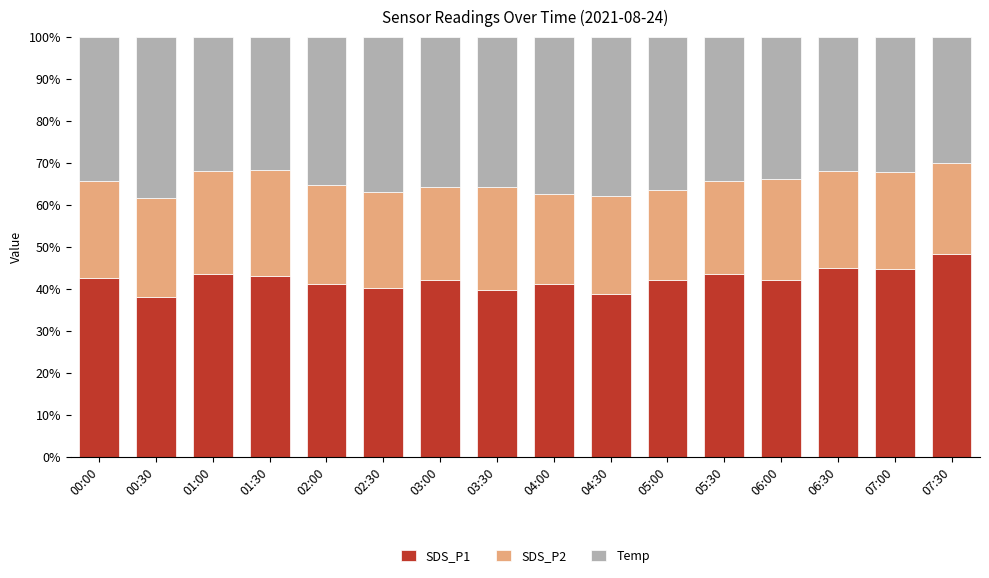

The SDS_P1 series shows 57.7 at 04:30. True or false?

False